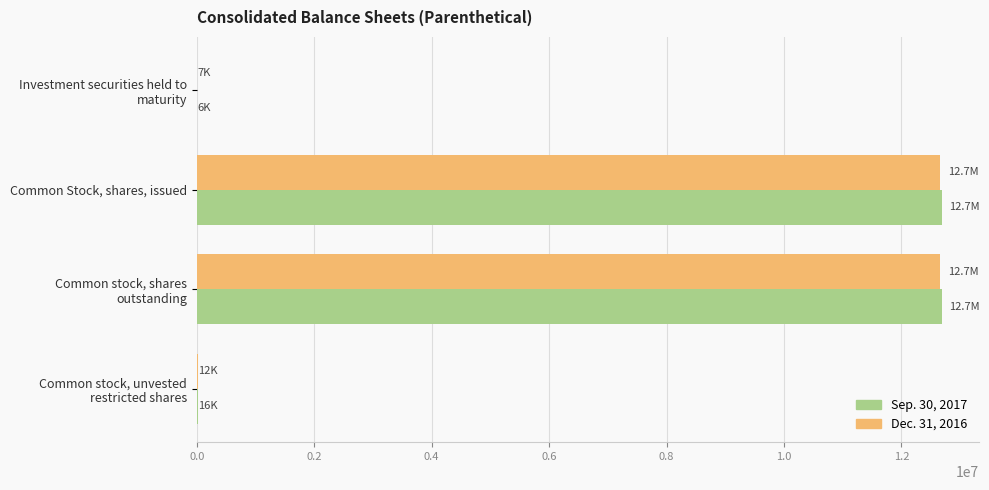

What is the maximum value shown in the chart?

12686767